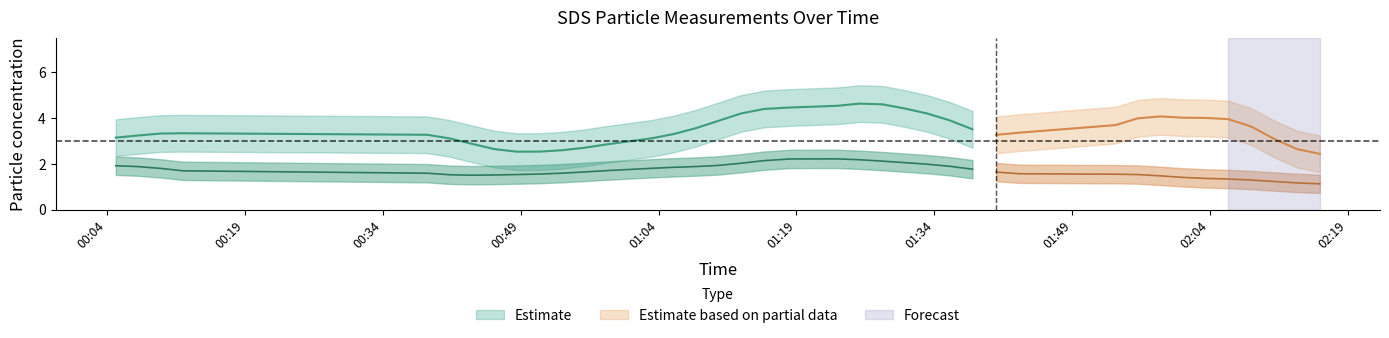

Is it true that SDS_P2 equals 1.2 at 2022/01/28 00:12:16?

False